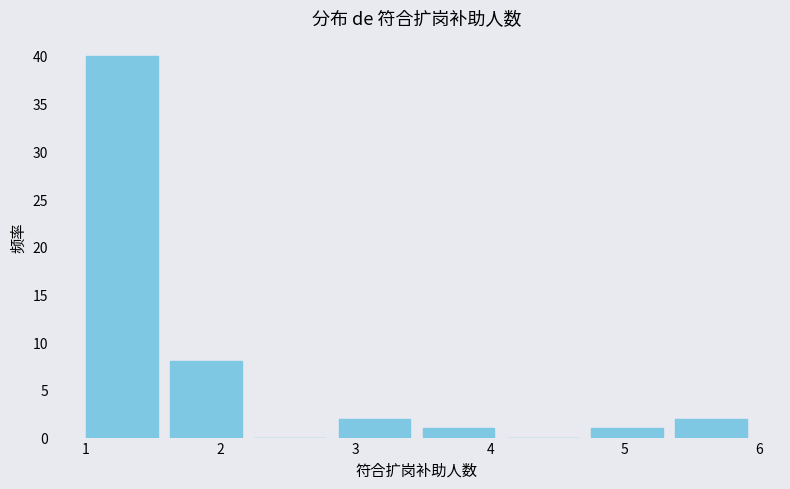

Which range on the x-axis has the tallest bar?

1.0 to 1.6